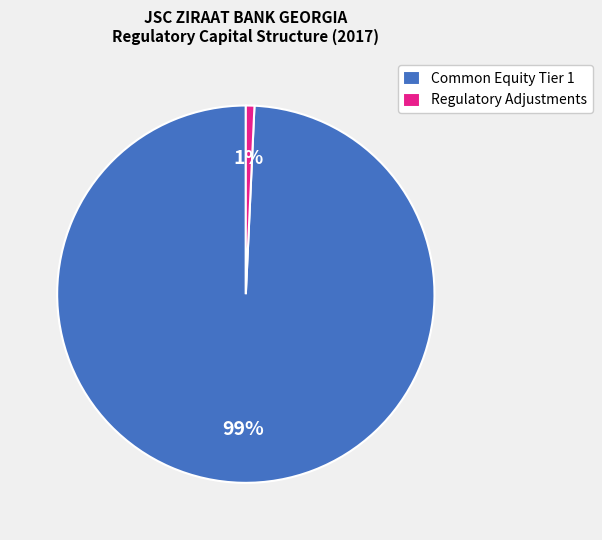

Combined, do Common Equity Tier 1 and Regulatory Adjustments account for over 50%?

Yes